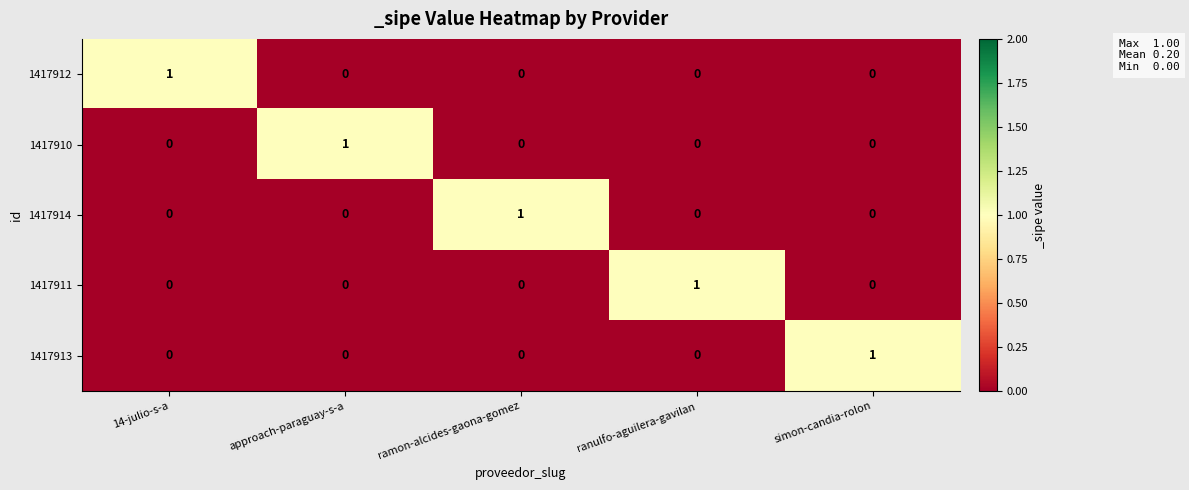

The value of 1417912 at ranulfo-aguilera-gavilan is 0. True or false?

True